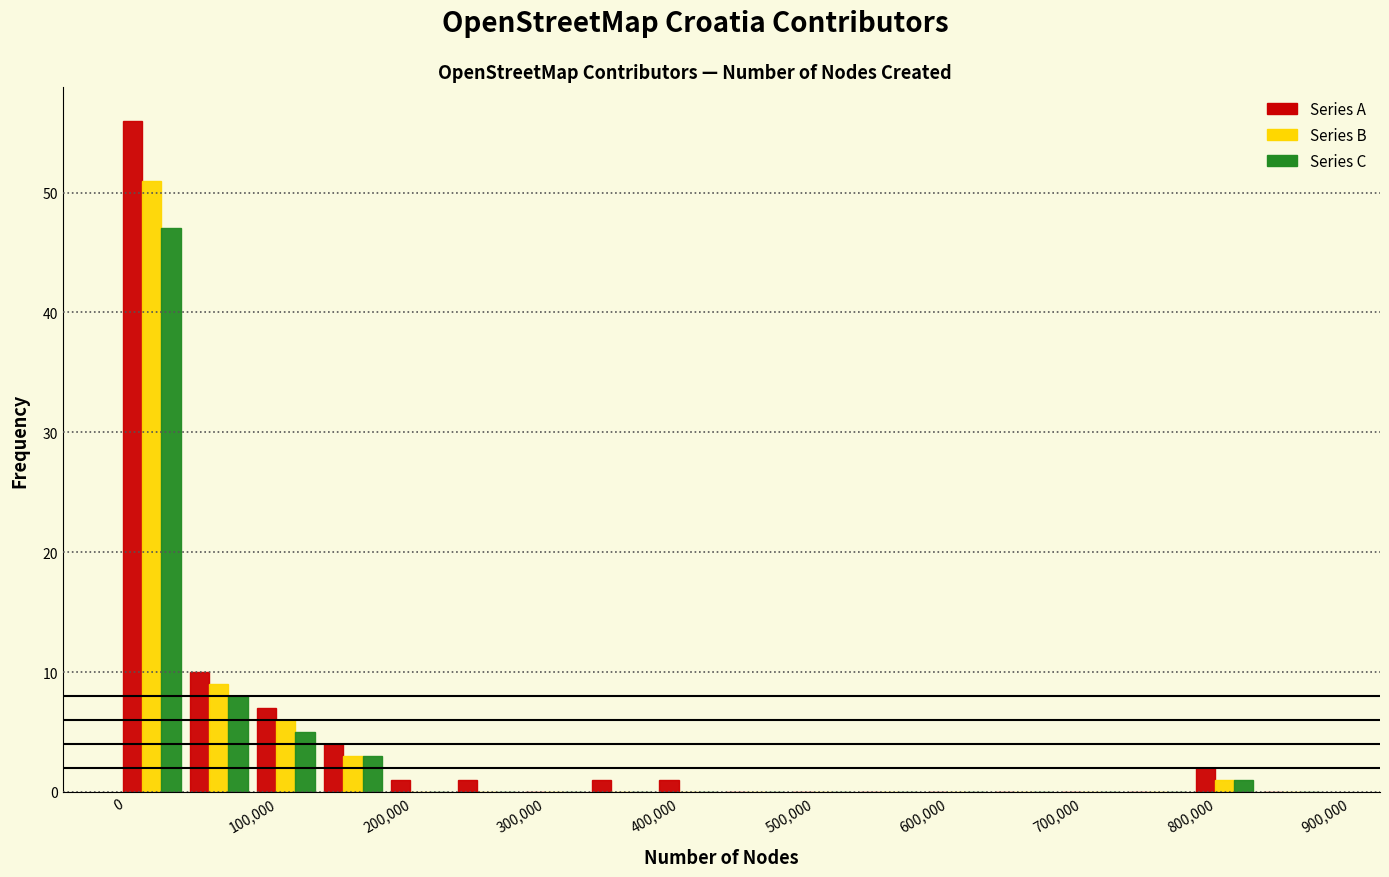

Reading left to right, transcribe this chart: for each range on the x-axis, give the height of each series' bar. The values are not printed on the chart, so give them approximately, as read against the axis.

0 to 50000: Series A=56	Series B=51	Series C=47
50000 to 100000: Series A=10	Series B=9	Series C=8
100000 to 150000: Series A=7	Series B=6	Series C=5
150000 to 200000: Series A=4	Series B=3	Series C=3
200000 to 250000: Series A=1	Series B=0	Series C=0
250000 to 300000: Series A=1	Series B=0	Series C=0
300000 to 350000: Series A=0	Series B=0	Series C=0
350000 to 400000: Series A=1	Series B=0	Series C=0
400000 to 450000: Series A=1	Series B=0	Series C=0
450000 to 500000: Series A=0	Series B=0	Series C=0
500000 to 550000: Series A=0	Series B=0	Series C=0
550000 to 600000: Series A=0	Series B=0	Series C=0
600000 to 650000: Series A=0	Series B=0	Series C=0
650000 to 700000: Series A=0	Series B=0	Series C=0
700000 to 750000: Series A=0	Series B=0	Series C=0
750000 to 800000: Series A=0	Series B=0	Series C=0
800000 to 850000: Series A=2	Series B=1	Series C=1
850000 to 900000: Series A=0	Series B=0	Series C=0